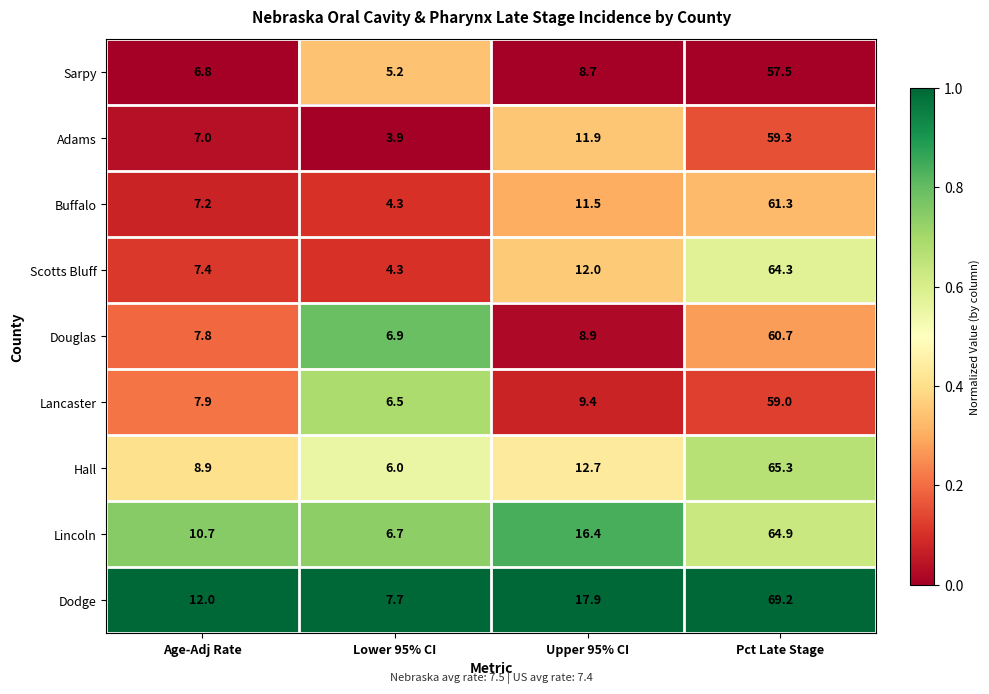

How many data points does each series have?

4